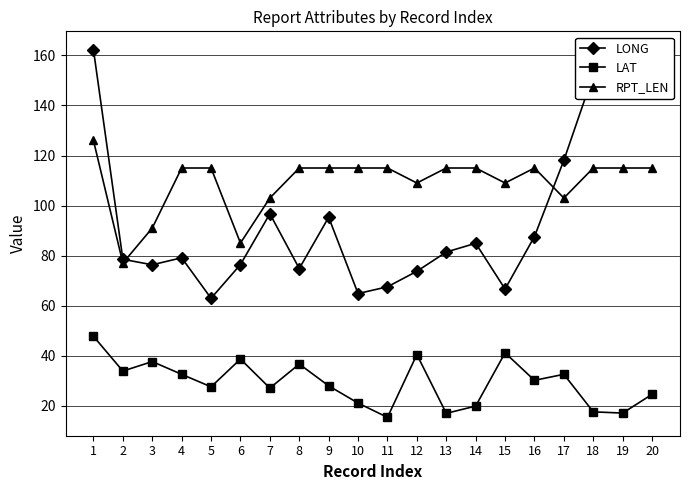

What is the maximum value for RPT_LEN?

126.0